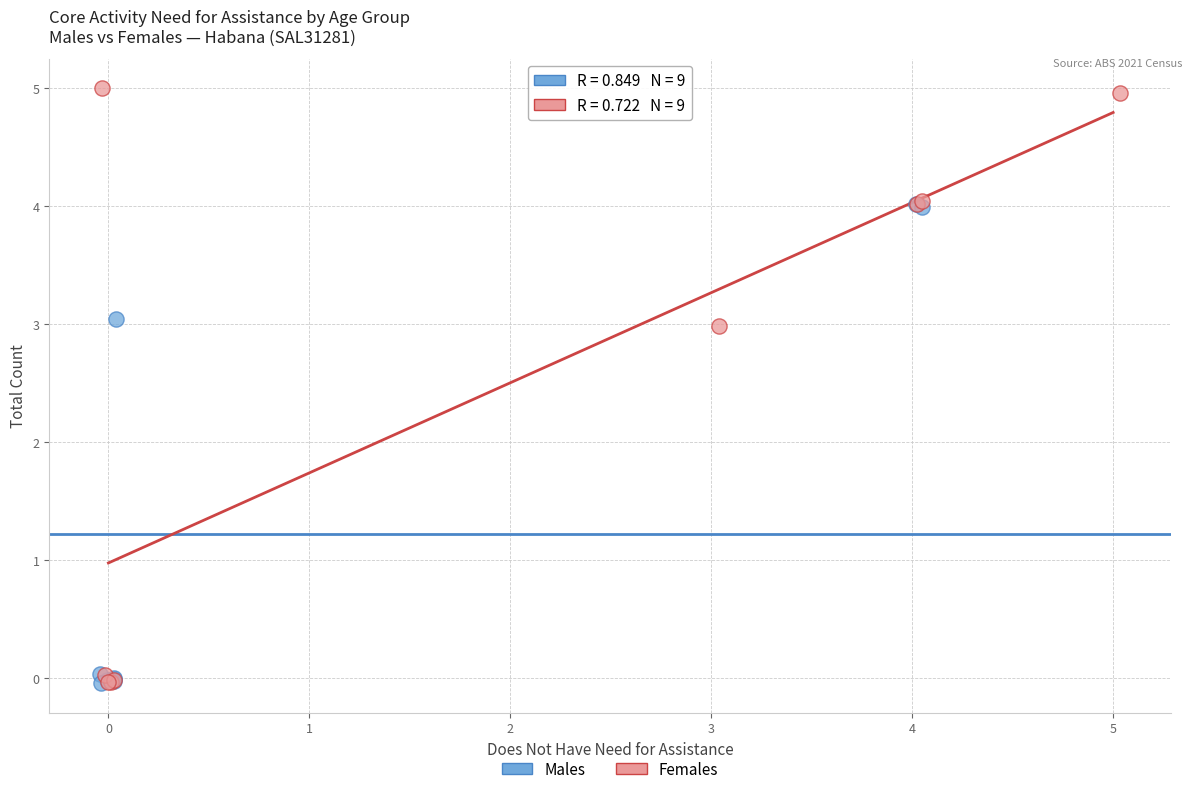

Which series reaches the maximum Y coordinate?

Females